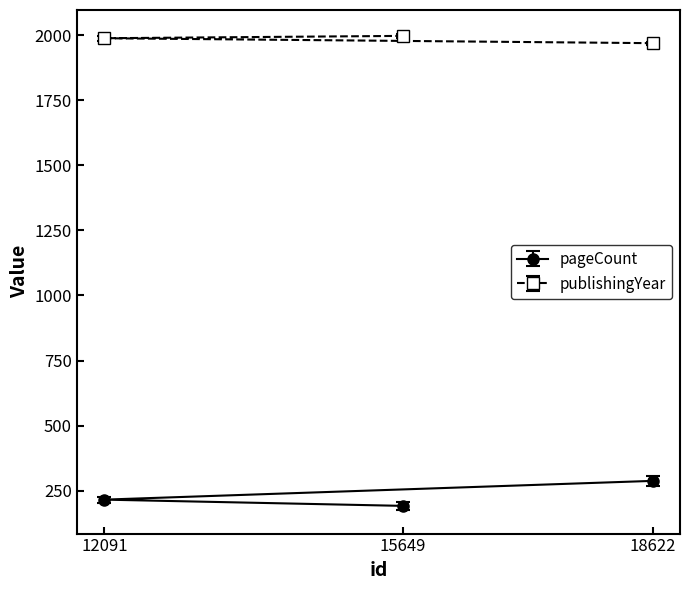

Rank the series by their maximum value, from lowest to highest.

pageCount, publishingYear